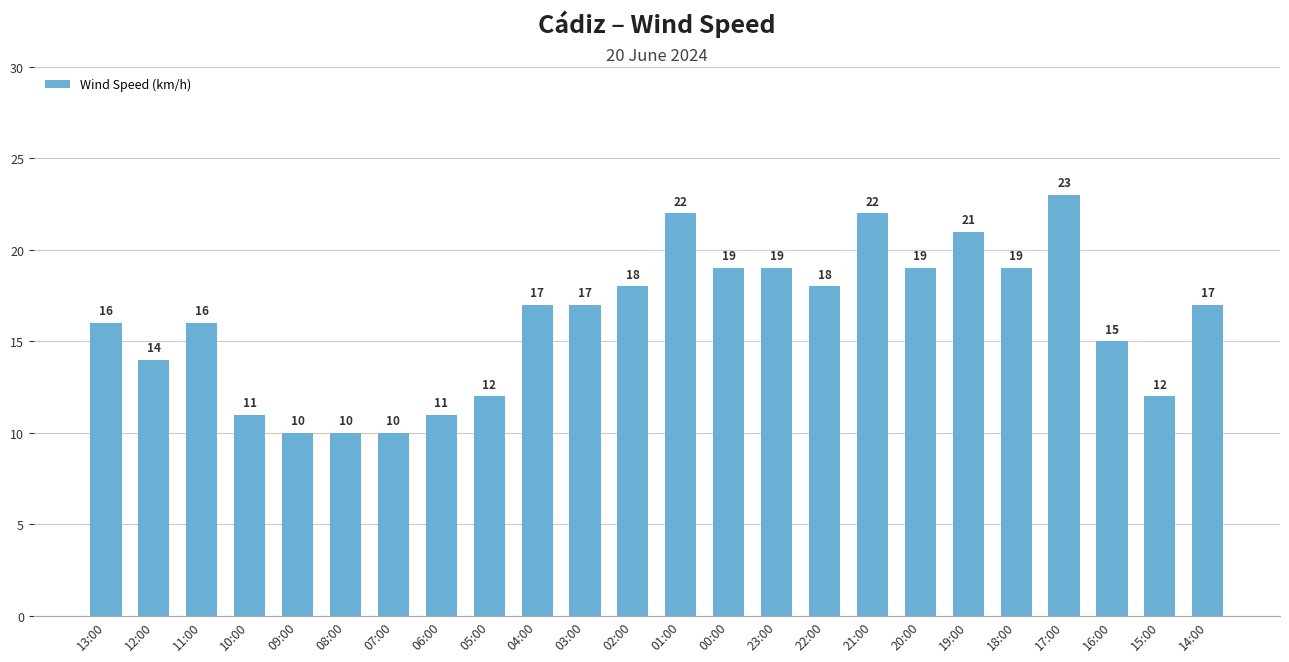

Which category has the highest value across all series?

17:00